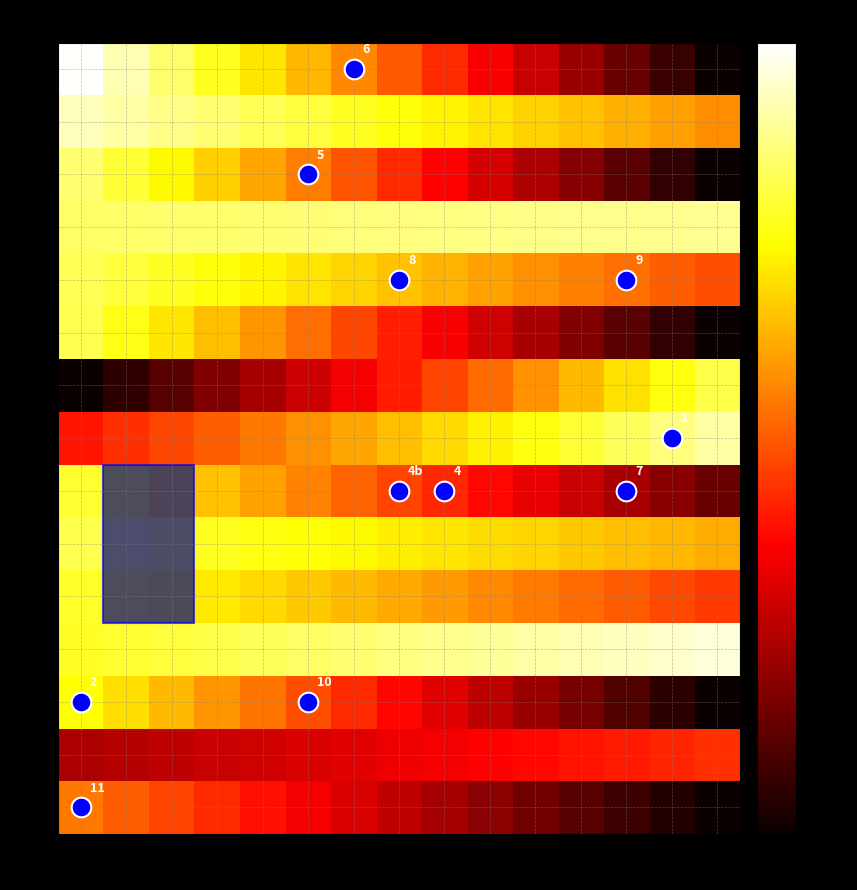

Rank the series by their maximum value, from lowest to highest.

1, 0, 2, 4, 6, 8, 5, 9, 10, 12, 11, 7, 13, 3, 14